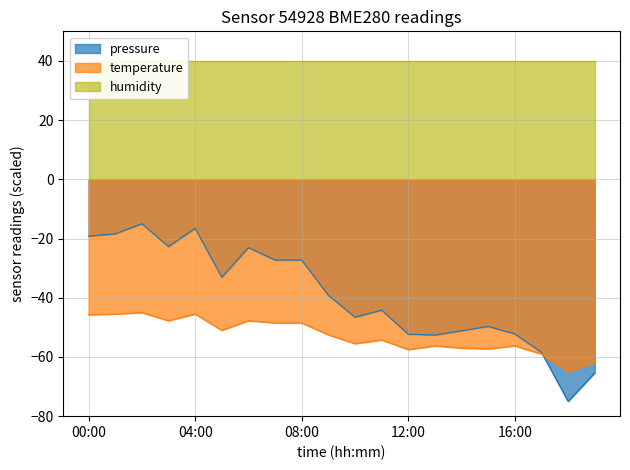

At which category does pressure reach its first local valley?

03:00